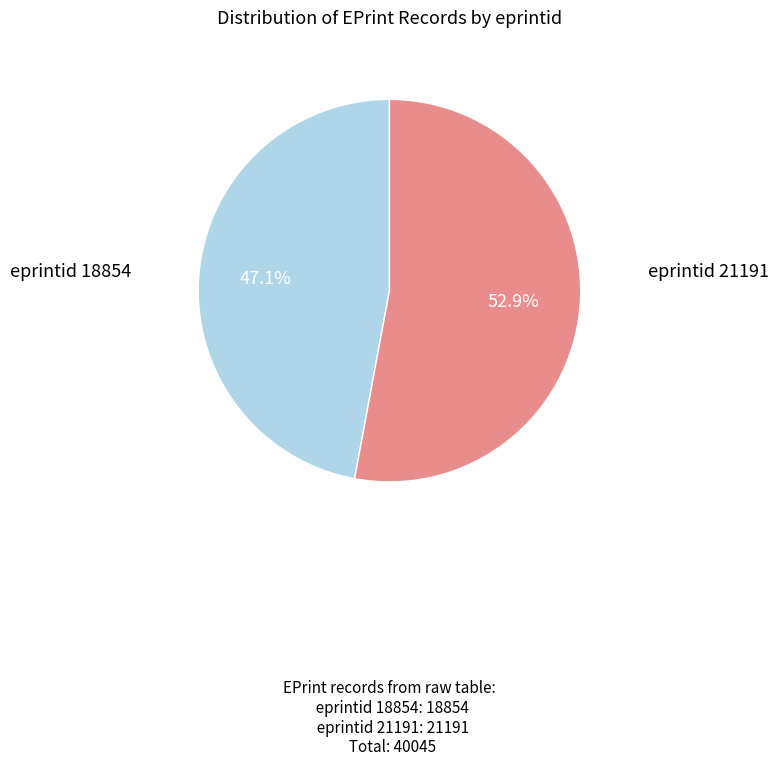

Is there a majority slice in this chart?

Yes